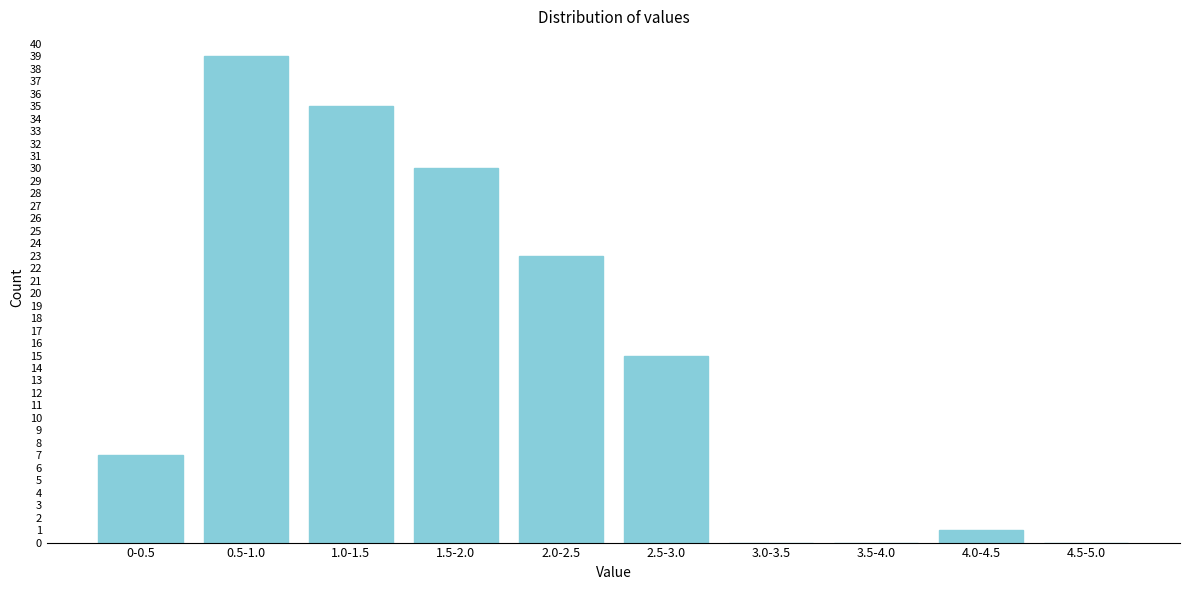

Reading left to right, what are all the values shown in this chart?

0-0.5=7	0.5-1.0=39	1.0-1.5=35	1.5-2.0=30	2.0-2.5=23	2.5-3.0=15	3.0-3.5=0	3.5-4.0=0	4.0-4.5=1	4.5-5.0=0